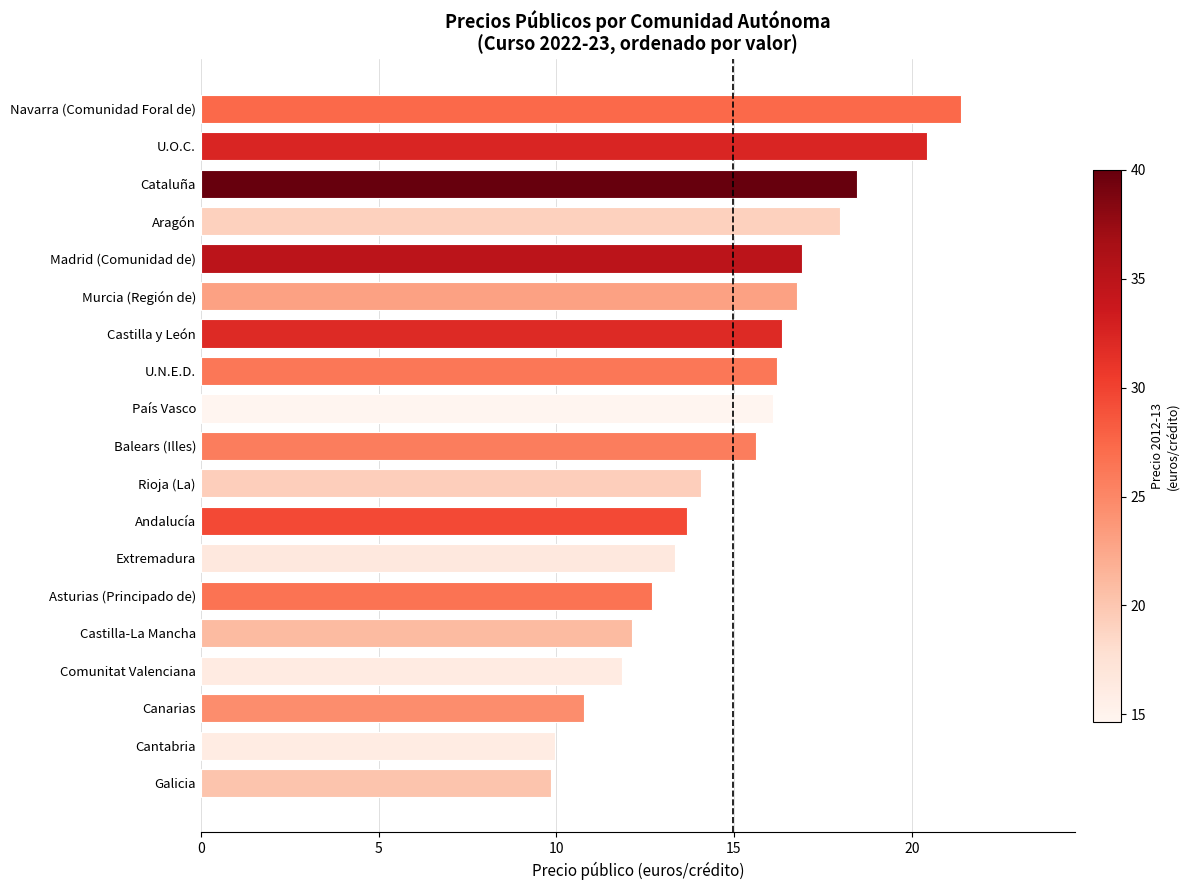

What is the change in value from Murcia (Región de) to Comunitat Valenciana?

-4.9